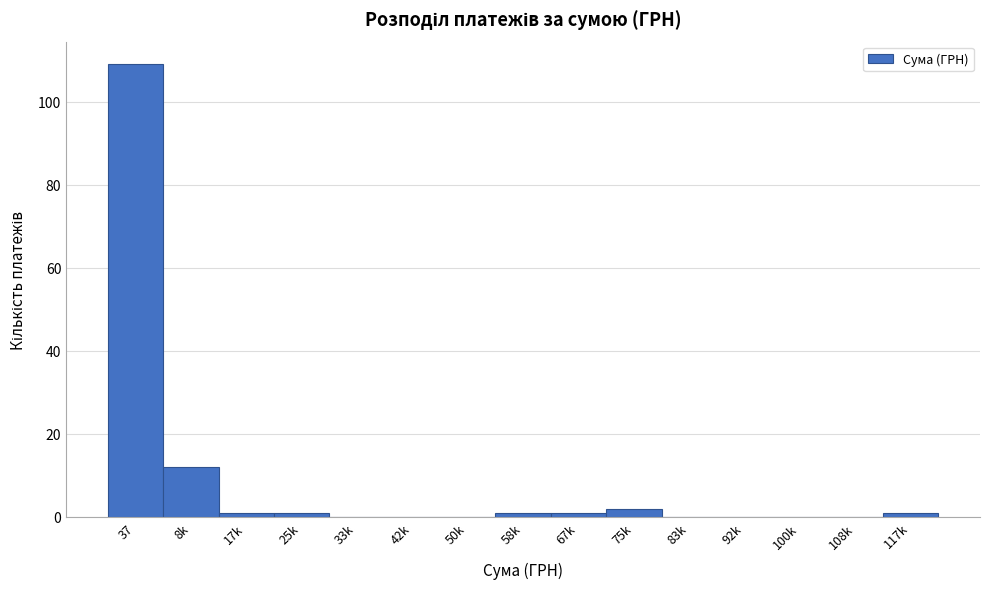

Reading left to right, list all the values displayed in this chart.

37=109	8k=12	17k=1	25k=1	33k=0	42k=0	50k=0	58k=1	67k=1	75k=2	83k=0	92k=0	100k=0	108k=0	117k=1